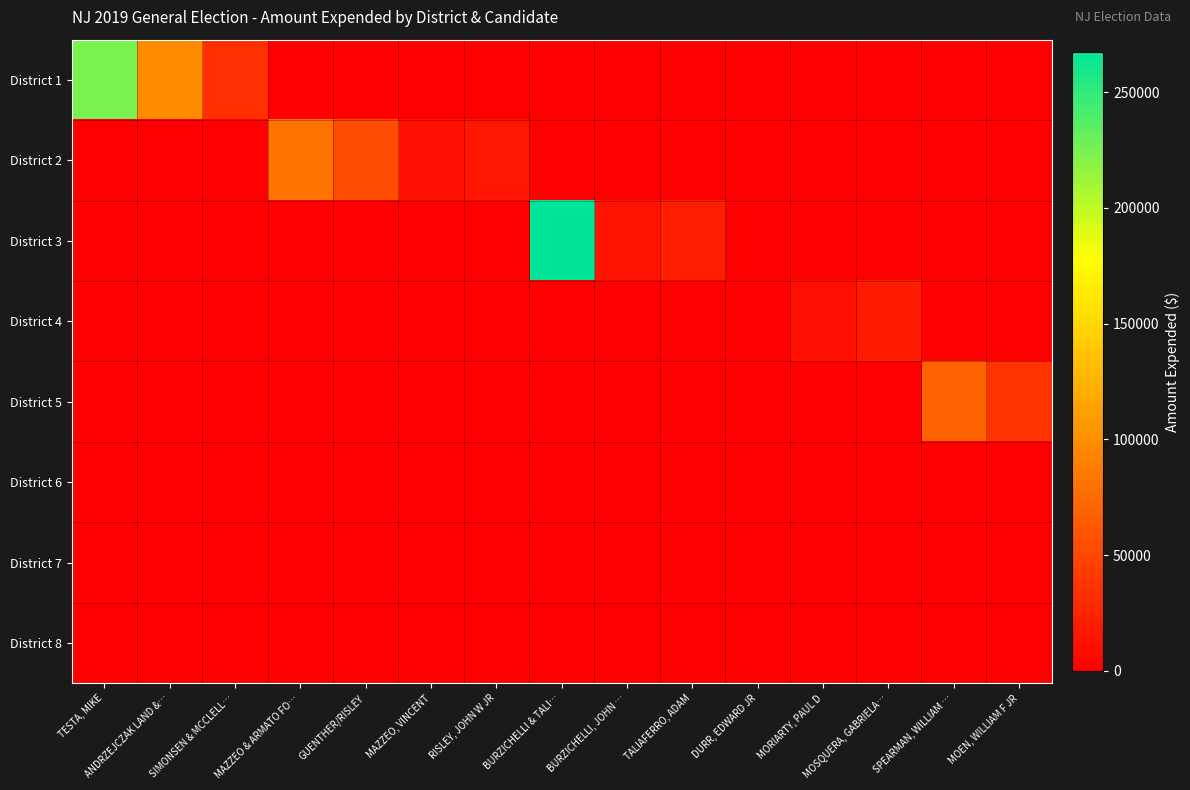

Reading left to right, transcribe all the data shown in this chart.

District 1: TESTA, MIKE=224566.2	ANDRZEJCZAK LAND &…=97264.7	SIMONSEN & MCCLELL…=33808.6	MAZZEO & ARMATO FO…=0.0	GUENTHER/RISLEY=0.0	MAZZEO, VINCENT=0.0	RISLEY, JOHN W JR=0.0	BURZICHELLI & TALI…=0.0	BURZICHELLI, JOHN …=0.0	TALIAFERRO, ADAM=0.0	DURR, EDWARD JR=0.0	MORIARTY, PAUL D=0.0	MOSQUERA, GABRIELA…=0.0	SPEARMAN, WILLIAM …=0.0	MOEN, WILLIAM F JR=0.0
District 2: TESTA, MIKE=0.0	ANDRZEJCZAK LAND &…=0.0	SIMONSEN & MCCLELL…=0.0	MAZZEO & ARMATO FO…=80955.9	GUENTHER/RISLEY=53959.2	MAZZEO, VINCENT=12210.4	RISLEY, JOHN W JR=16656.8	BURZICHELLI & TALI…=0.0	BURZICHELLI, JOHN …=0.0	TALIAFERRO, ADAM=0.0	DURR, EDWARD JR=0.0	MORIARTY, PAUL D=0.0	MOSQUERA, GABRIELA…=0.0	SPEARMAN, WILLIAM …=0.0	MOEN, WILLIAM F JR=0.0
District 3: TESTA, MIKE=0.0	ANDRZEJCZAK LAND &…=0.0	SIMONSEN & MCCLELL…=0.0	MAZZEO & ARMATO FO…=0.0	GUENTHER/RISLEY=0.0	MAZZEO, VINCENT=0.0	RISLEY, JOHN W JR=0.0	BURZICHELLI & TALI…=267313.0	BURZICHELLI, JOHN …=14354.7	TALIAFERRO, ADAM=22120.1	DURR, EDWARD JR=185.5	MORIARTY, PAUL D=0.0	MOSQUERA, GABRIELA…=0.0	SPEARMAN, WILLIAM …=0.0	MOEN, WILLIAM F JR=0.0
District 4: TESTA, MIKE=0.0	ANDRZEJCZAK LAND &…=0.0	SIMONSEN & MCCLELL…=0.0	MAZZEO & ARMATO FO…=0.0	GUENTHER/RISLEY=0.0	MAZZEO, VINCENT=0.0	RISLEY, JOHN W JR=0.0	BURZICHELLI & TALI…=0.0	BURZICHELLI, JOHN …=0.0	TALIAFERRO, ADAM=0.0	DURR, EDWARD JR=0.0	MORIARTY, PAUL D=10829.9	MOSQUERA, GABRIELA…=19114.0	SPEARMAN, WILLIAM …=0.0	MOEN, WILLIAM F JR=0.0
District 5: TESTA, MIKE=0.0	ANDRZEJCZAK LAND &…=0.0	SIMONSEN & MCCLELL…=0.0	MAZZEO & ARMATO FO…=0.0	GUENTHER/RISLEY=0.0	MAZZEO, VINCENT=0.0	RISLEY, JOHN W JR=0.0	BURZICHELLI & TALI…=0.0	BURZICHELLI, JOHN …=0.0	TALIAFERRO, ADAM=0.0	DURR, EDWARD JR=0.0	MORIARTY, PAUL D=0.0	MOSQUERA, GABRIELA…=0.0	SPEARMAN, WILLIAM …=69210.9	MOEN, WILLIAM F JR=36418.2
District 6: TESTA, MIKE=0.0	ANDRZEJCZAK LAND &…=0.0	SIMONSEN & MCCLELL…=0.0	MAZZEO & ARMATO FO…=0.0	GUENTHER/RISLEY=0.0	MAZZEO, VINCENT=0.0	RISLEY, JOHN W JR=0.0	BURZICHELLI & TALI…=0.0	BURZICHELLI, JOHN …=0.0	TALIAFERRO, ADAM=0.0	DURR, EDWARD JR=0.0	MORIARTY, PAUL D=0.0	MOSQUERA, GABRIELA…=0.0	SPEARMAN, WILLIAM …=0.0	MOEN, WILLIAM F JR=0.0
District 7: TESTA, MIKE=0.0	ANDRZEJCZAK LAND &…=0.0	SIMONSEN & MCCLELL…=0.0	MAZZEO & ARMATO FO…=0.0	GUENTHER/RISLEY=0.0	MAZZEO, VINCENT=0.0	RISLEY, JOHN W JR=0.0	BURZICHELLI & TALI…=0.0	BURZICHELLI, JOHN …=0.0	TALIAFERRO, ADAM=0.0	DURR, EDWARD JR=0.0	MORIARTY, PAUL D=0.0	MOSQUERA, GABRIELA…=0.0	SPEARMAN, WILLIAM …=0.0	MOEN, WILLIAM F JR=0.0
District 8: TESTA, MIKE=0.0	ANDRZEJCZAK LAND &…=0.0	SIMONSEN & MCCLELL…=0.0	MAZZEO & ARMATO FO…=0.0	GUENTHER/RISLEY=0.0	MAZZEO, VINCENT=0.0	RISLEY, JOHN W JR=0.0	BURZICHELLI & TALI…=0.0	BURZICHELLI, JOHN …=0.0	TALIAFERRO, ADAM=0.0	DURR, EDWARD JR=0.0	MORIARTY, PAUL D=0.0	MOSQUERA, GABRIELA…=0.0	SPEARMAN, WILLIAM …=0.0	MOEN, WILLIAM F JR=0.0